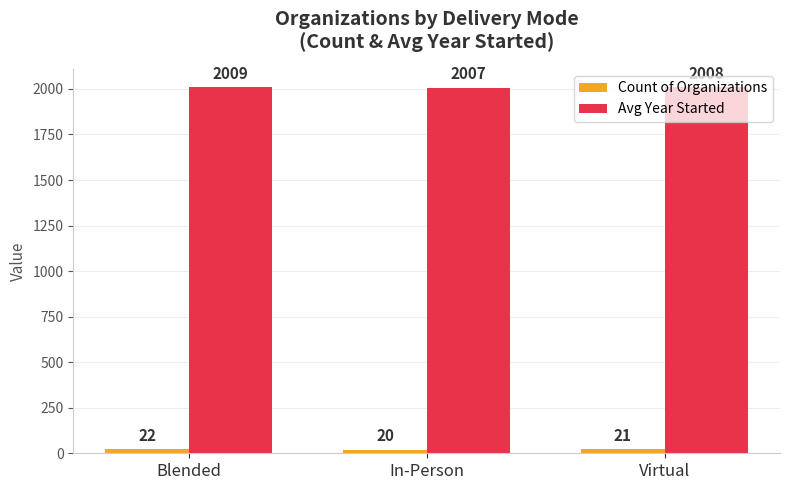

What is the label of the 1st bar from the left?

Blended